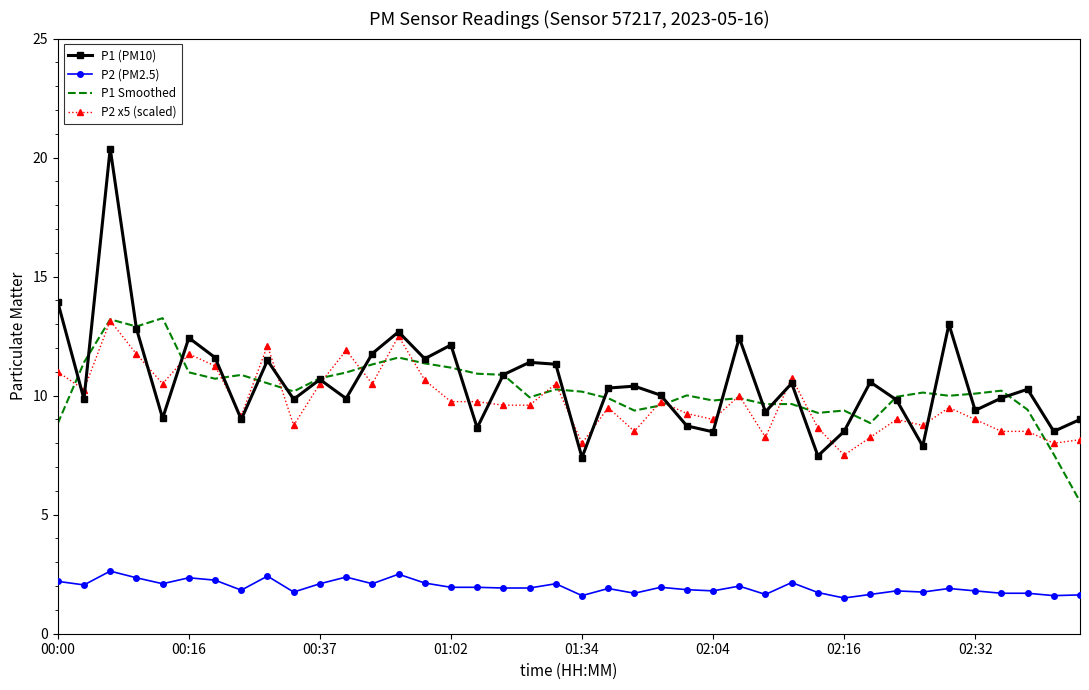

True or false: P1 (PM10) and P2 (PM2.5) intersect in this chart.

False